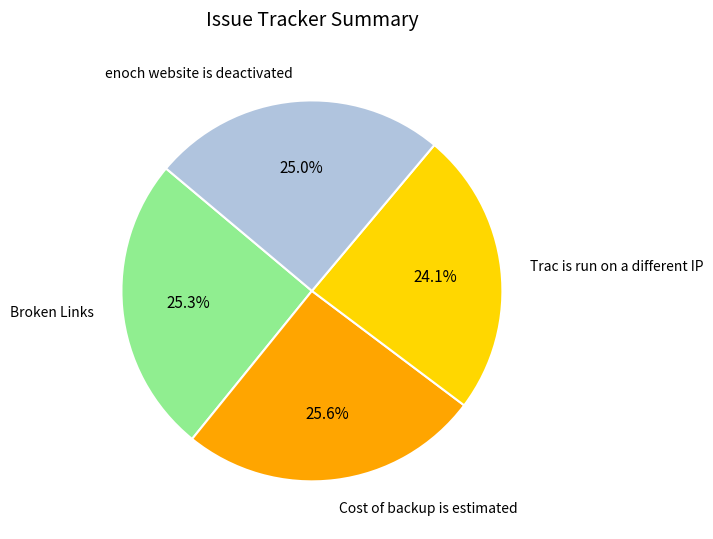

Is there a majority slice in this chart?

No